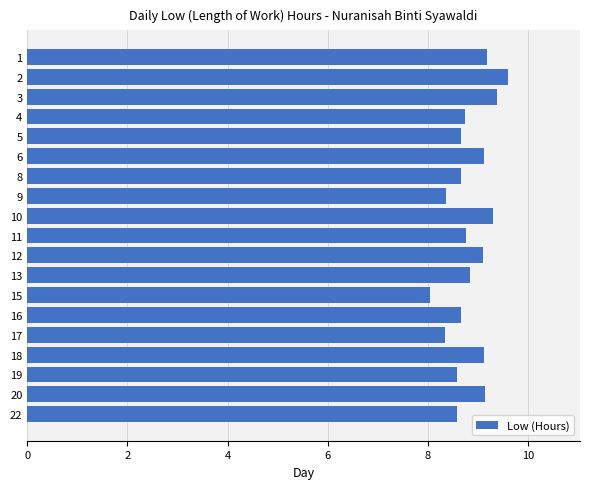

Which label corresponds to the smallest value in the chart?

15